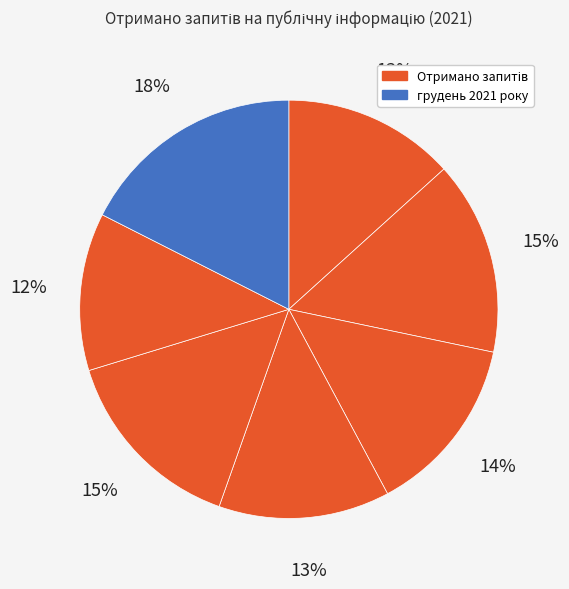

How many segments does this pie chart have?

7